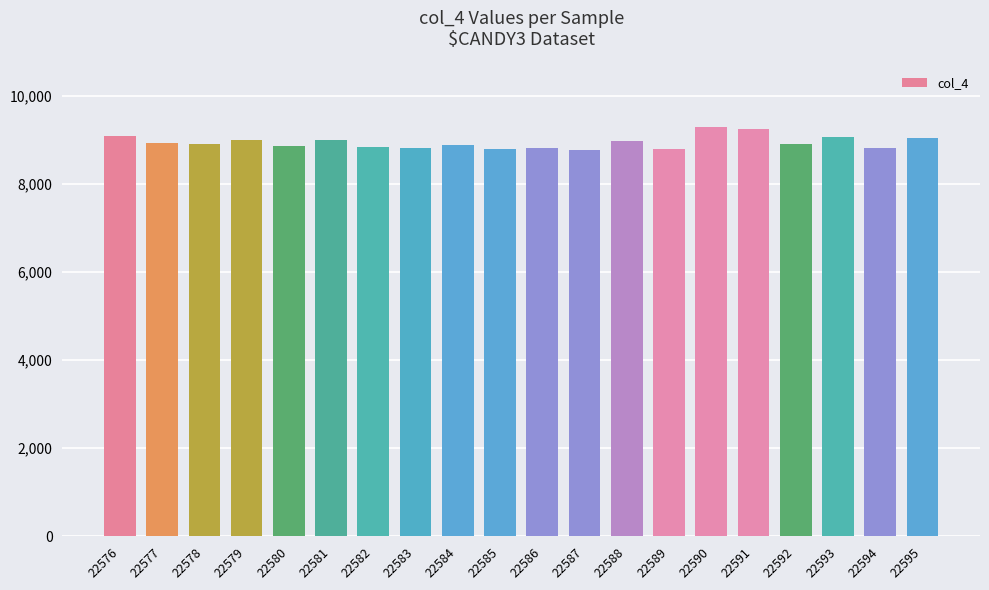

What is the value of the 2nd bar from the left?

8928